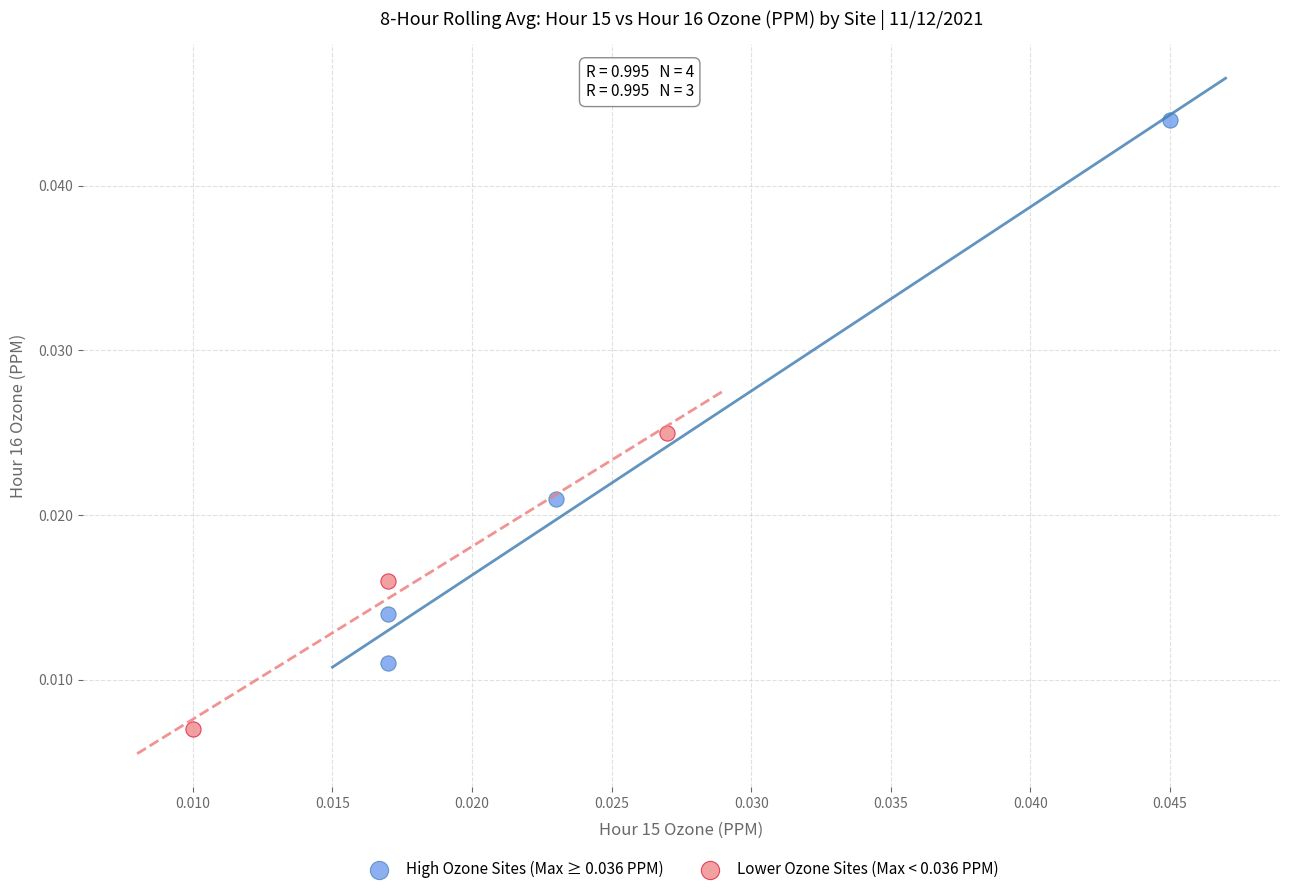

Which series reaches the minimum Y coordinate?

Lower Ozone Sites (Max < 0.036 PPM)